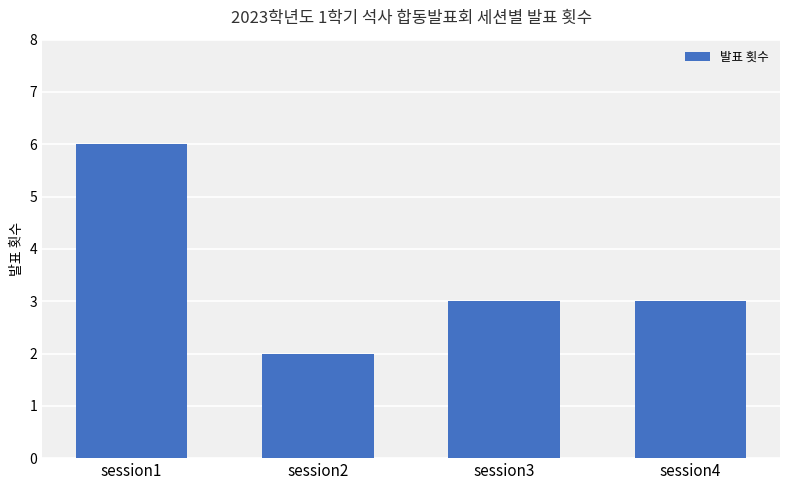

What is the change in value from session2 to session4?

+1